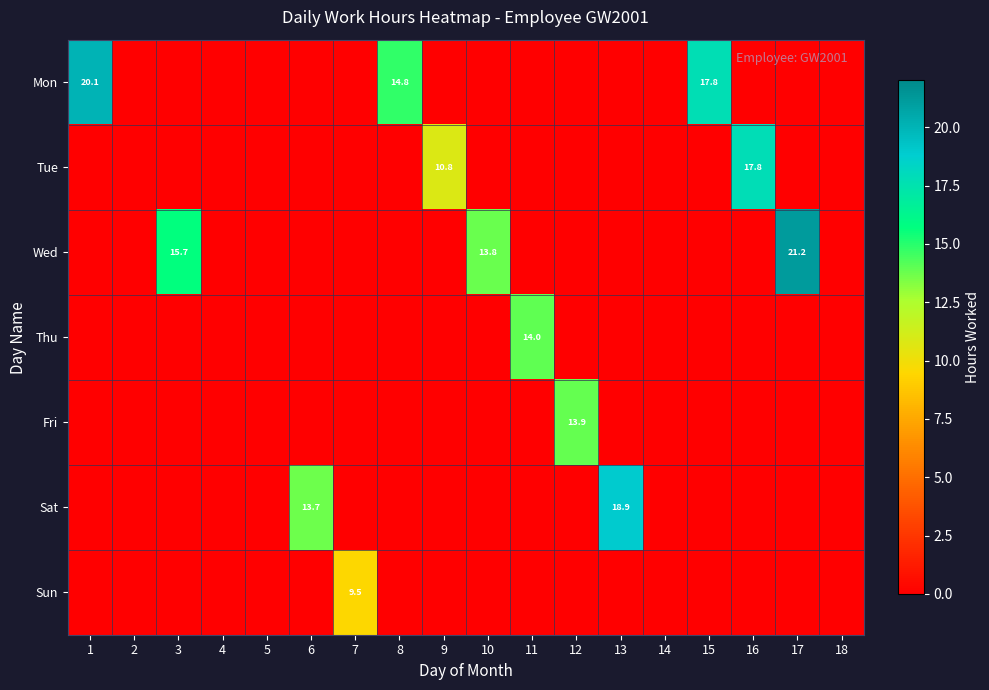

How many distinct data groups are displayed?

7